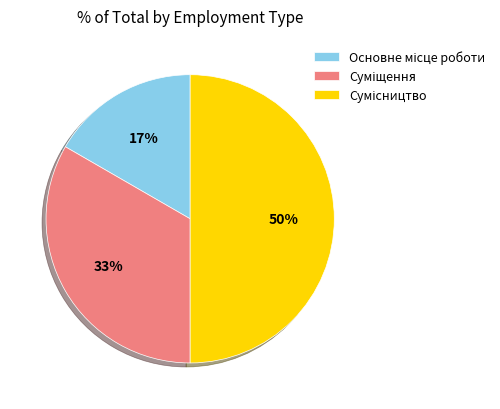

To the nearest percent, what is the average slice percentage?

33%